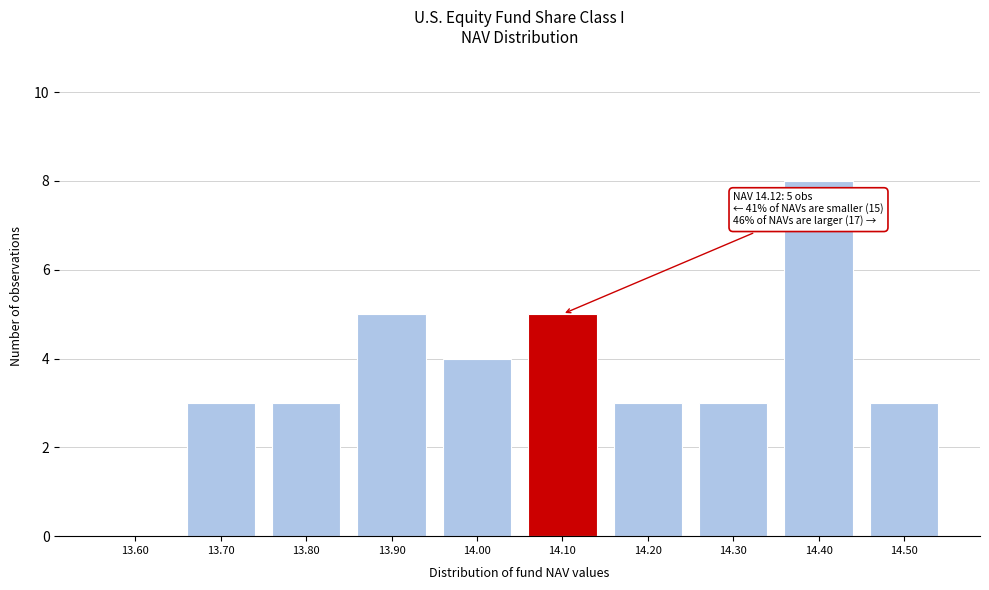

Reading right to left, what are all the values shown in this chart?

14.50=3	14.40=8	14.30=3	14.20=3	14.10=5	14.00=4	13.90=5	13.80=3	13.70=3	13.60=0